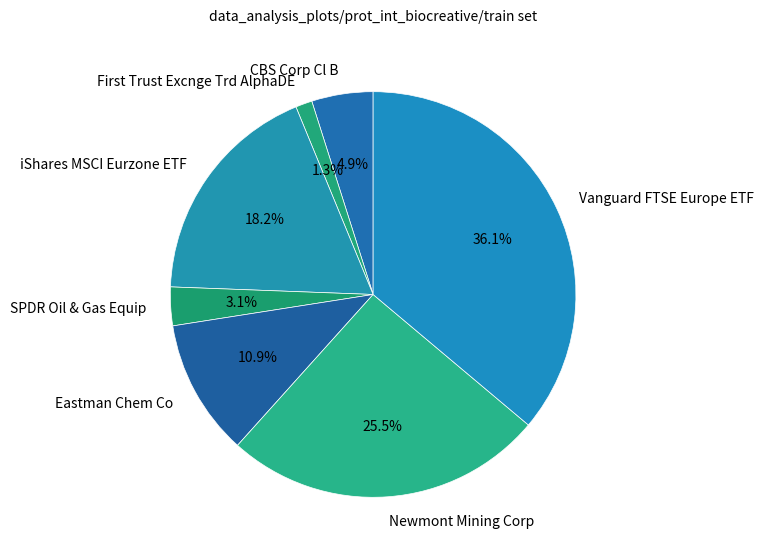

The iShares MSCI Eurzone ETF slice represents 18% of the pie. True or false?

True